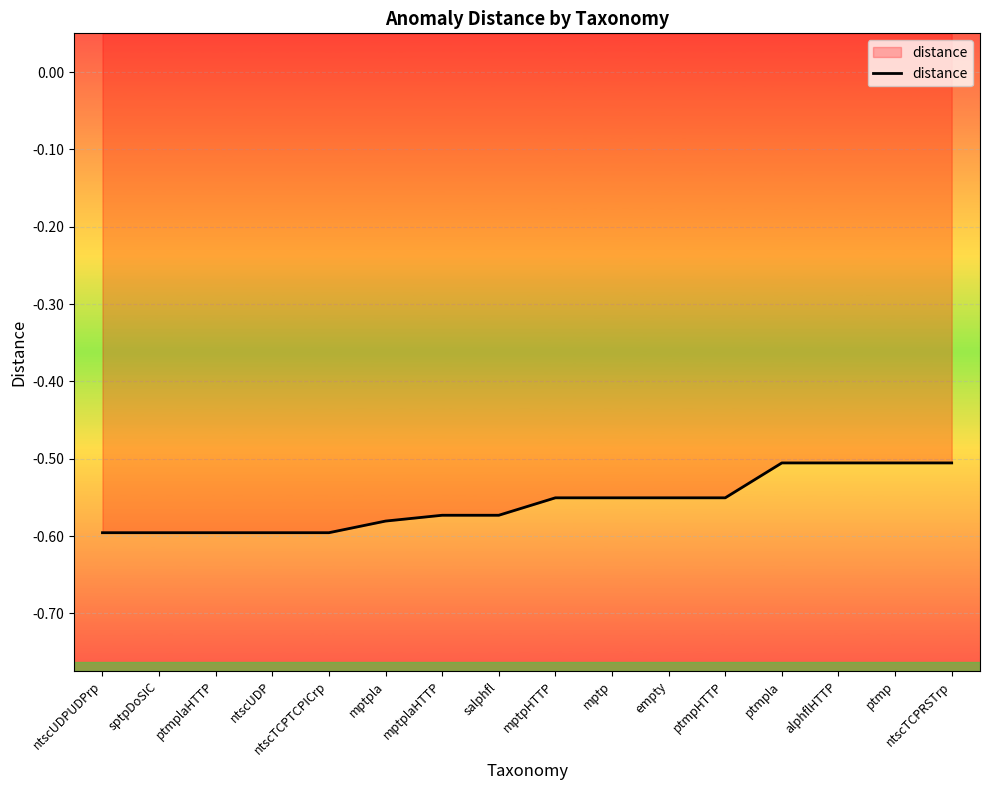

What is the label of the 4th point from the right?

ptmpla